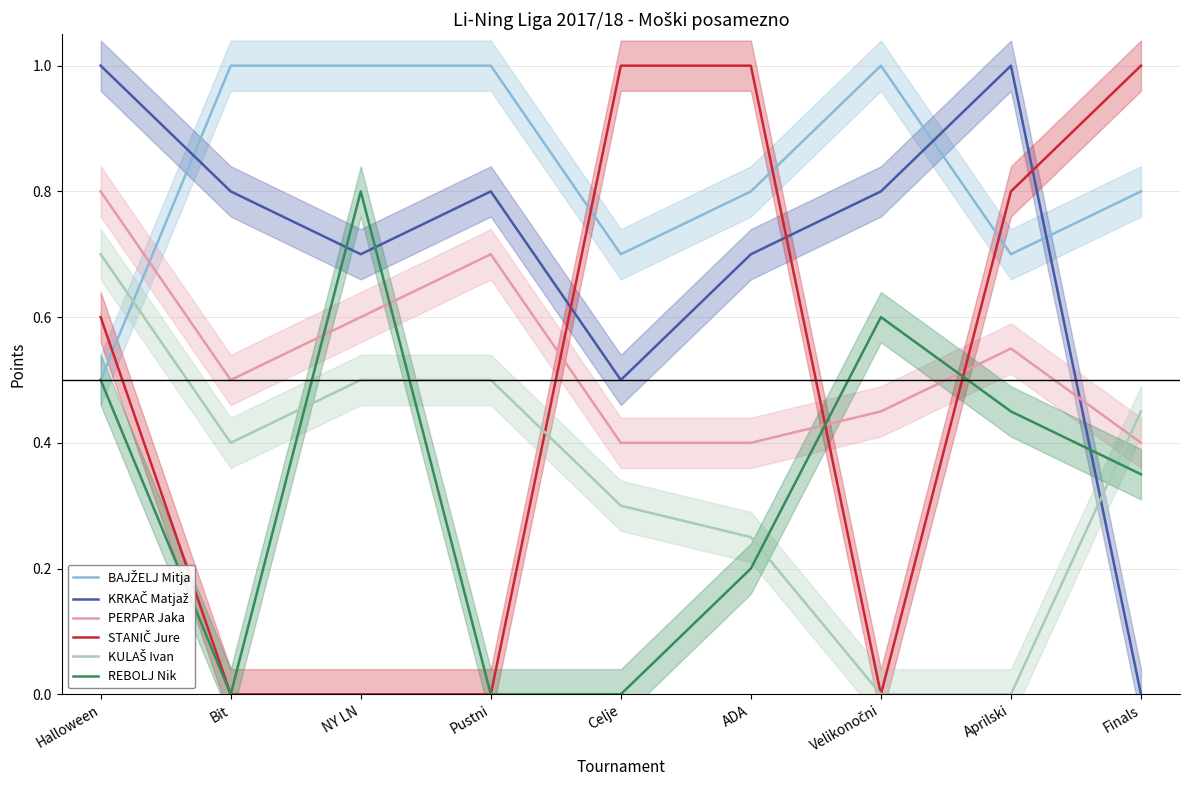

At which category does PERPAR Jaka reach its first local valley?

Bit